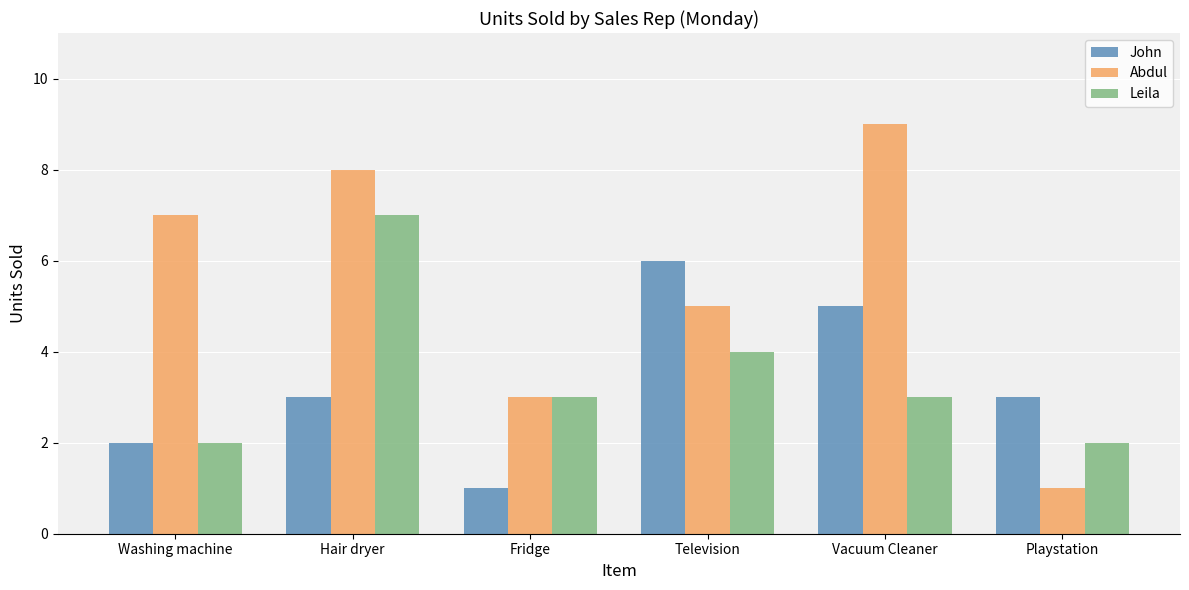

At which category is the sum across all series the highest?

Hair dryer